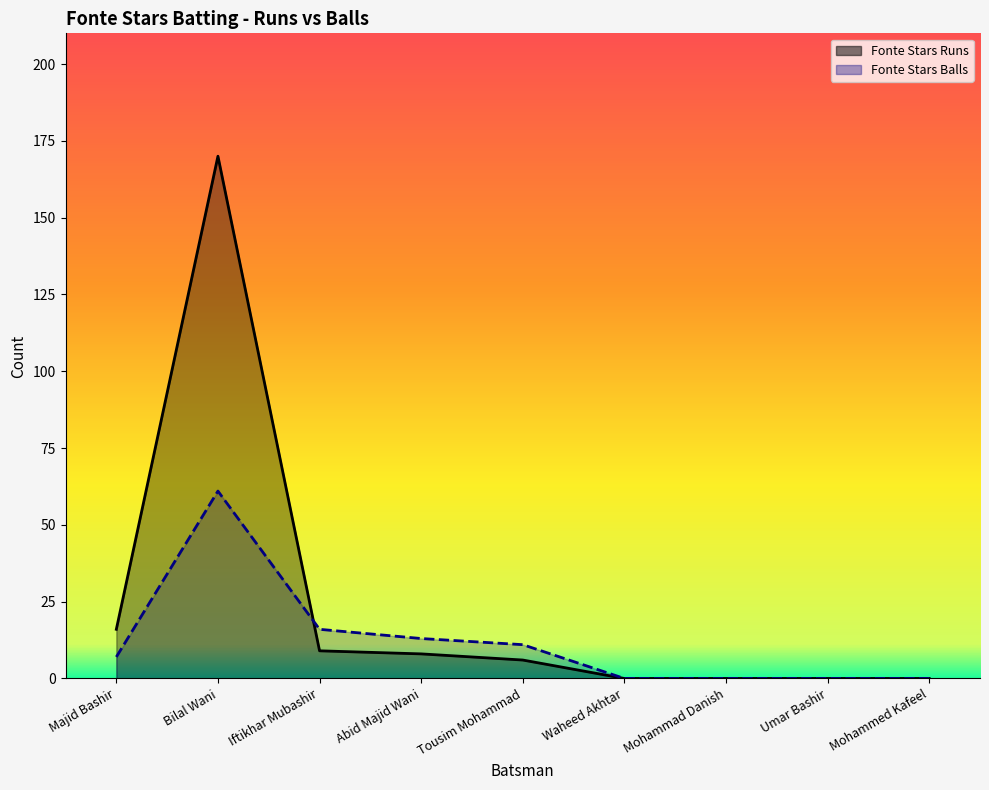

What is the label of the 8th point from the left?

Umar Bashir